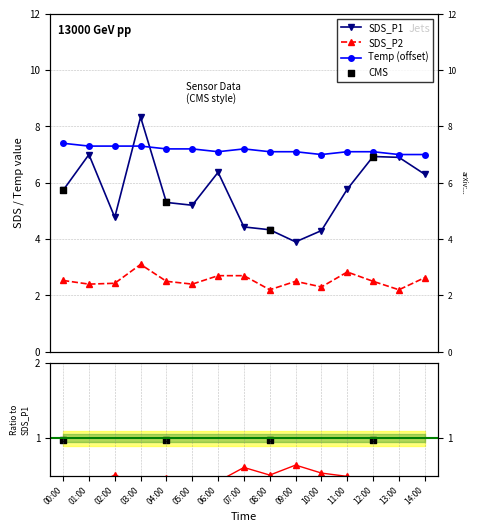

Which series reaches the minimum Y coordinate?

SDS_P2